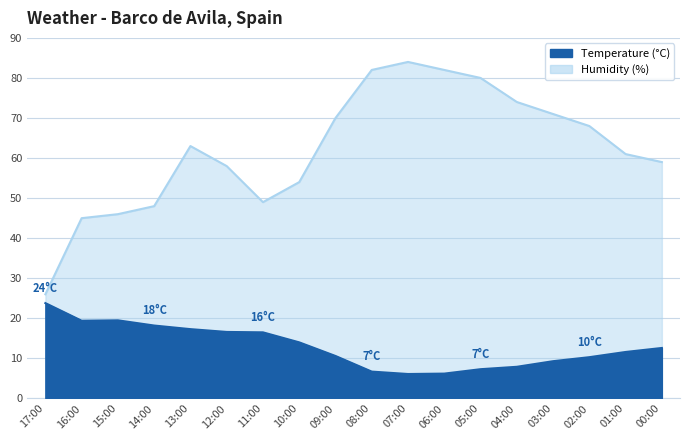

List the series in order of their peak value, lowest first.

Temperature (°C), Humidity (%)